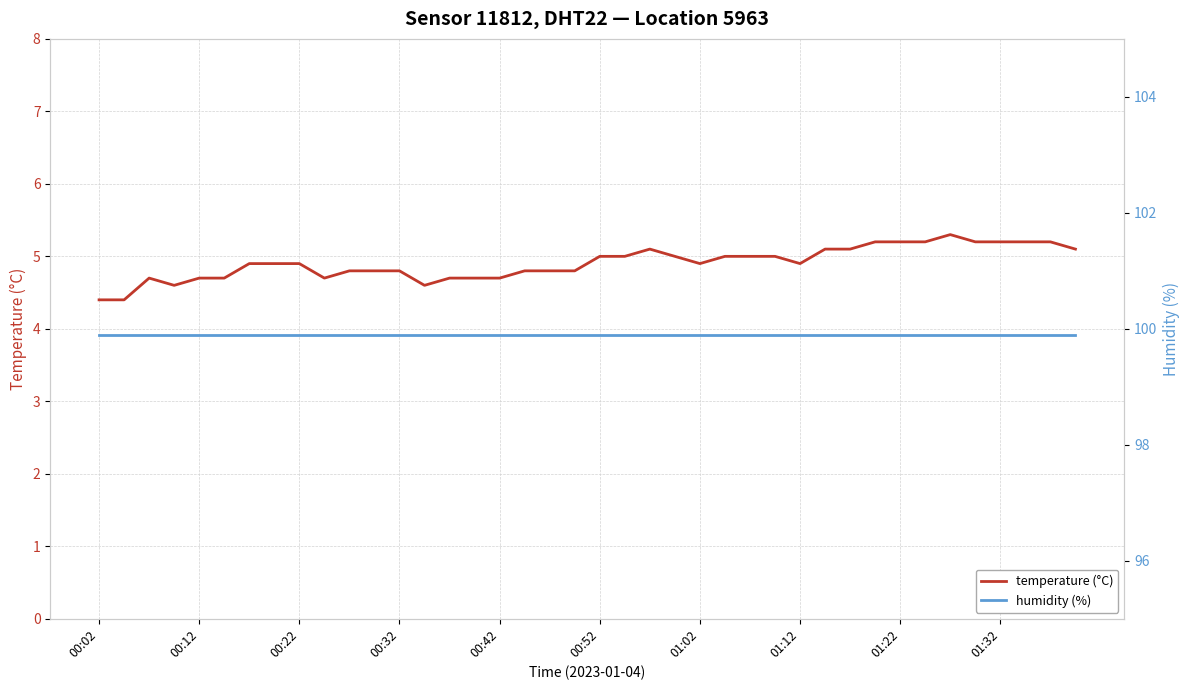

Rank the series at 29 from highest to lowest value.

humidity (%), temperature (°C)